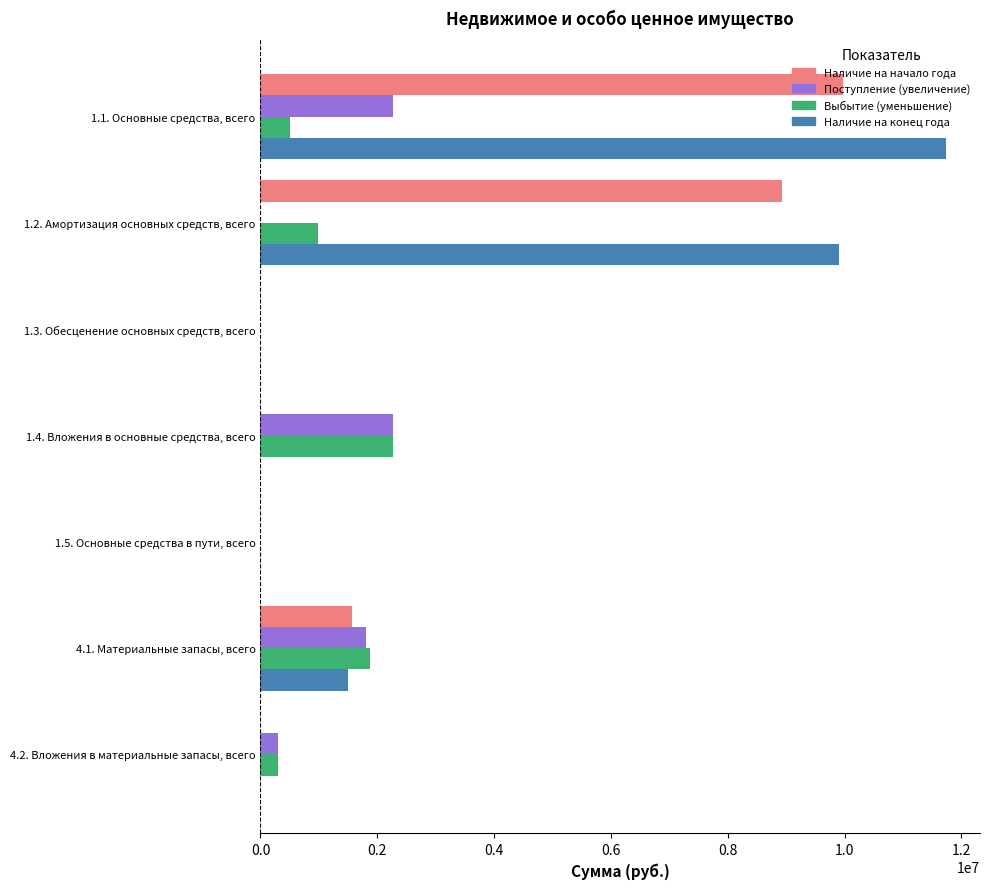

Count the number of categories in the chart.

7